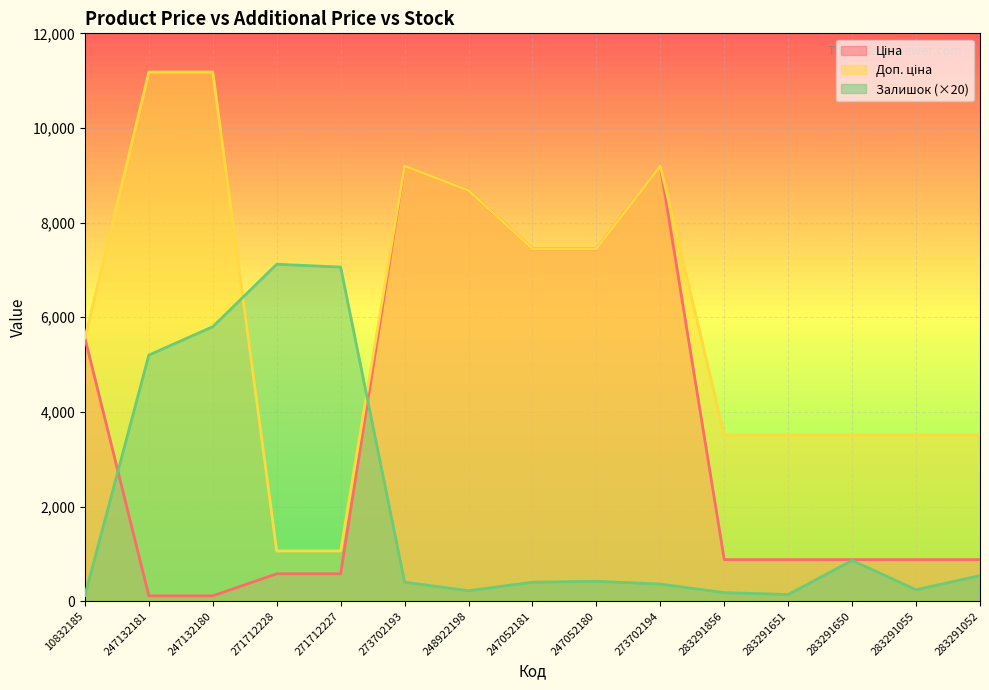

Where is Доп. ціна nearest to the value 6121?

10832185